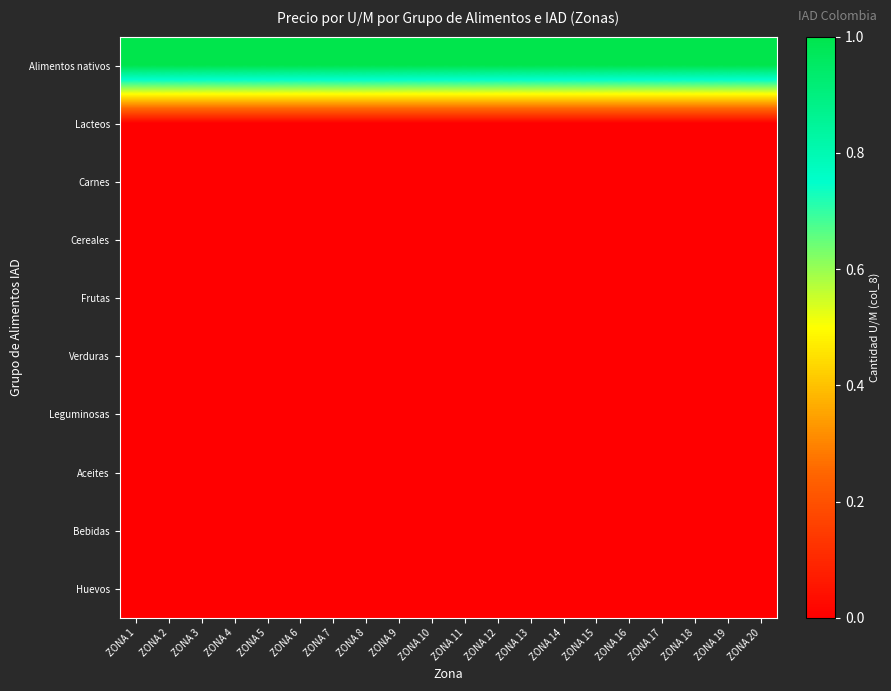

Reading right to left, transcribe all the data shown in this chart.

Alimentos nativos: ZONA 20=1	ZONA 19=1	ZONA 18=1	ZONA 17=1	ZONA 16=1	ZONA 15=1	ZONA 14=1	ZONA 13=1	ZONA 12=1	ZONA 11=1	ZONA 10=1	ZONA 9=1	ZONA 8=1	ZONA 7=1	ZONA 6=1	ZONA 5=1	ZONA 4=1	ZONA 3=1	ZONA 2=1	ZONA 1=1
Lacteos: ZONA 20=0	ZONA 19=0	ZONA 18=0	ZONA 17=0	ZONA 16=0	ZONA 15=0	ZONA 14=0	ZONA 13=0	ZONA 12=0	ZONA 11=0	ZONA 10=0	ZONA 9=0	ZONA 8=0	ZONA 7=0	ZONA 6=0	ZONA 5=0	ZONA 4=0	ZONA 3=0	ZONA 2=0	ZONA 1=0
Carnes: ZONA 20=0	ZONA 19=0	ZONA 18=0	ZONA 17=0	ZONA 16=0	ZONA 15=0	ZONA 14=0	ZONA 13=0	ZONA 12=0	ZONA 11=0	ZONA 10=0	ZONA 9=0	ZONA 8=0	ZONA 7=0	ZONA 6=0	ZONA 5=0	ZONA 4=0	ZONA 3=0	ZONA 2=0	ZONA 1=0
Cereales: ZONA 20=0	ZONA 19=0	ZONA 18=0	ZONA 17=0	ZONA 16=0	ZONA 15=0	ZONA 14=0	ZONA 13=0	ZONA 12=0	ZONA 11=0	ZONA 10=0	ZONA 9=0	ZONA 8=0	ZONA 7=0	ZONA 6=0	ZONA 5=0	ZONA 4=0	ZONA 3=0	ZONA 2=0	ZONA 1=0
Frutas: ZONA 20=0	ZONA 19=0	ZONA 18=0	ZONA 17=0	ZONA 16=0	ZONA 15=0	ZONA 14=0	ZONA 13=0	ZONA 12=0	ZONA 11=0	ZONA 10=0	ZONA 9=0	ZONA 8=0	ZONA 7=0	ZONA 6=0	ZONA 5=0	ZONA 4=0	ZONA 3=0	ZONA 2=0	ZONA 1=0
Verduras: ZONA 20=0	ZONA 19=0	ZONA 18=0	ZONA 17=0	ZONA 16=0	ZONA 15=0	ZONA 14=0	ZONA 13=0	ZONA 12=0	ZONA 11=0	ZONA 10=0	ZONA 9=0	ZONA 8=0	ZONA 7=0	ZONA 6=0	ZONA 5=0	ZONA 4=0	ZONA 3=0	ZONA 2=0	ZONA 1=0
Leguminosas: ZONA 20=0	ZONA 19=0	ZONA 18=0	ZONA 17=0	ZONA 16=0	ZONA 15=0	ZONA 14=0	ZONA 13=0	ZONA 12=0	ZONA 11=0	ZONA 10=0	ZONA 9=0	ZONA 8=0	ZONA 7=0	ZONA 6=0	ZONA 5=0	ZONA 4=0	ZONA 3=0	ZONA 2=0	ZONA 1=0
Aceites: ZONA 20=0	ZONA 19=0	ZONA 18=0	ZONA 17=0	ZONA 16=0	ZONA 15=0	ZONA 14=0	ZONA 13=0	ZONA 12=0	ZONA 11=0	ZONA 10=0	ZONA 9=0	ZONA 8=0	ZONA 7=0	ZONA 6=0	ZONA 5=0	ZONA 4=0	ZONA 3=0	ZONA 2=0	ZONA 1=0
Bebidas: ZONA 20=0	ZONA 19=0	ZONA 18=0	ZONA 17=0	ZONA 16=0	ZONA 15=0	ZONA 14=0	ZONA 13=0	ZONA 12=0	ZONA 11=0	ZONA 10=0	ZONA 9=0	ZONA 8=0	ZONA 7=0	ZONA 6=0	ZONA 5=0	ZONA 4=0	ZONA 3=0	ZONA 2=0	ZONA 1=0
Huevos: ZONA 20=0	ZONA 19=0	ZONA 18=0	ZONA 17=0	ZONA 16=0	ZONA 15=0	ZONA 14=0	ZONA 13=0	ZONA 12=0	ZONA 11=0	ZONA 10=0	ZONA 9=0	ZONA 8=0	ZONA 7=0	ZONA 6=0	ZONA 5=0	ZONA 4=0	ZONA 3=0	ZONA 2=0	ZONA 1=0